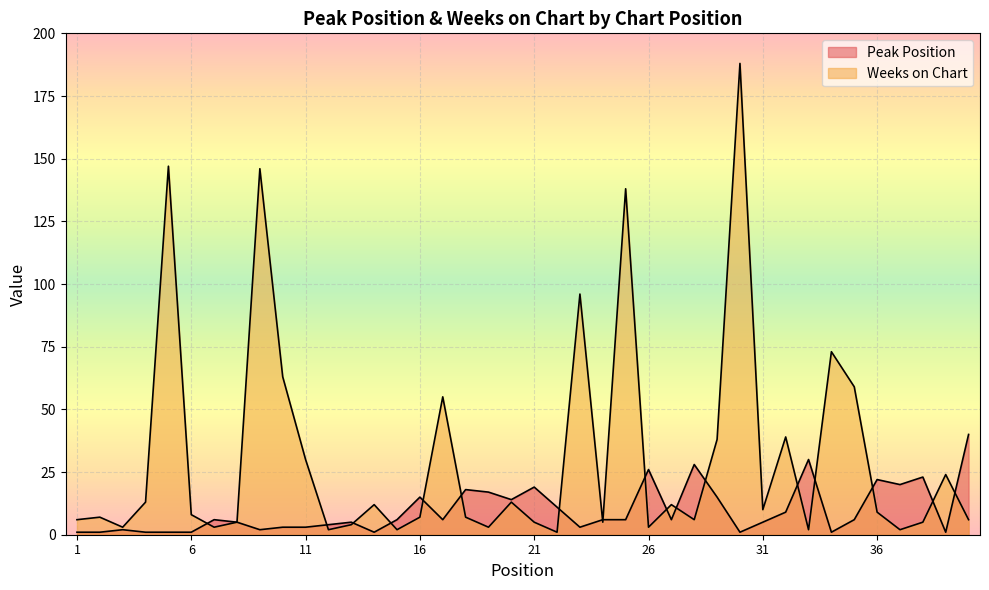

How many interior local valleys does the Weeks on Chart series have?

12